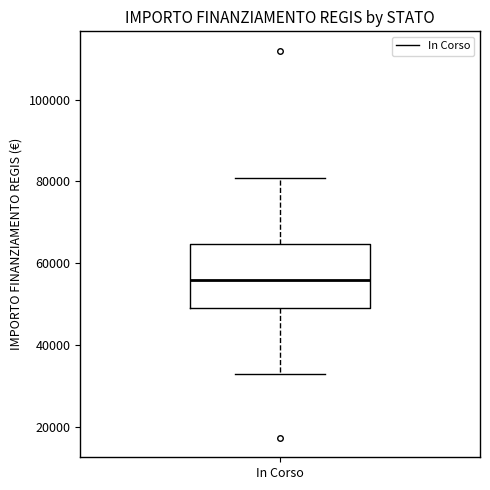

Read this box plot against the y-axis: the position of the median line, the range covered by the box, and the ends of both whiskers. The values are not printed on the chart, so give them approximately, as read against the axis.

median 56000, box 50000 to 64000, whiskers 32000 to 80000